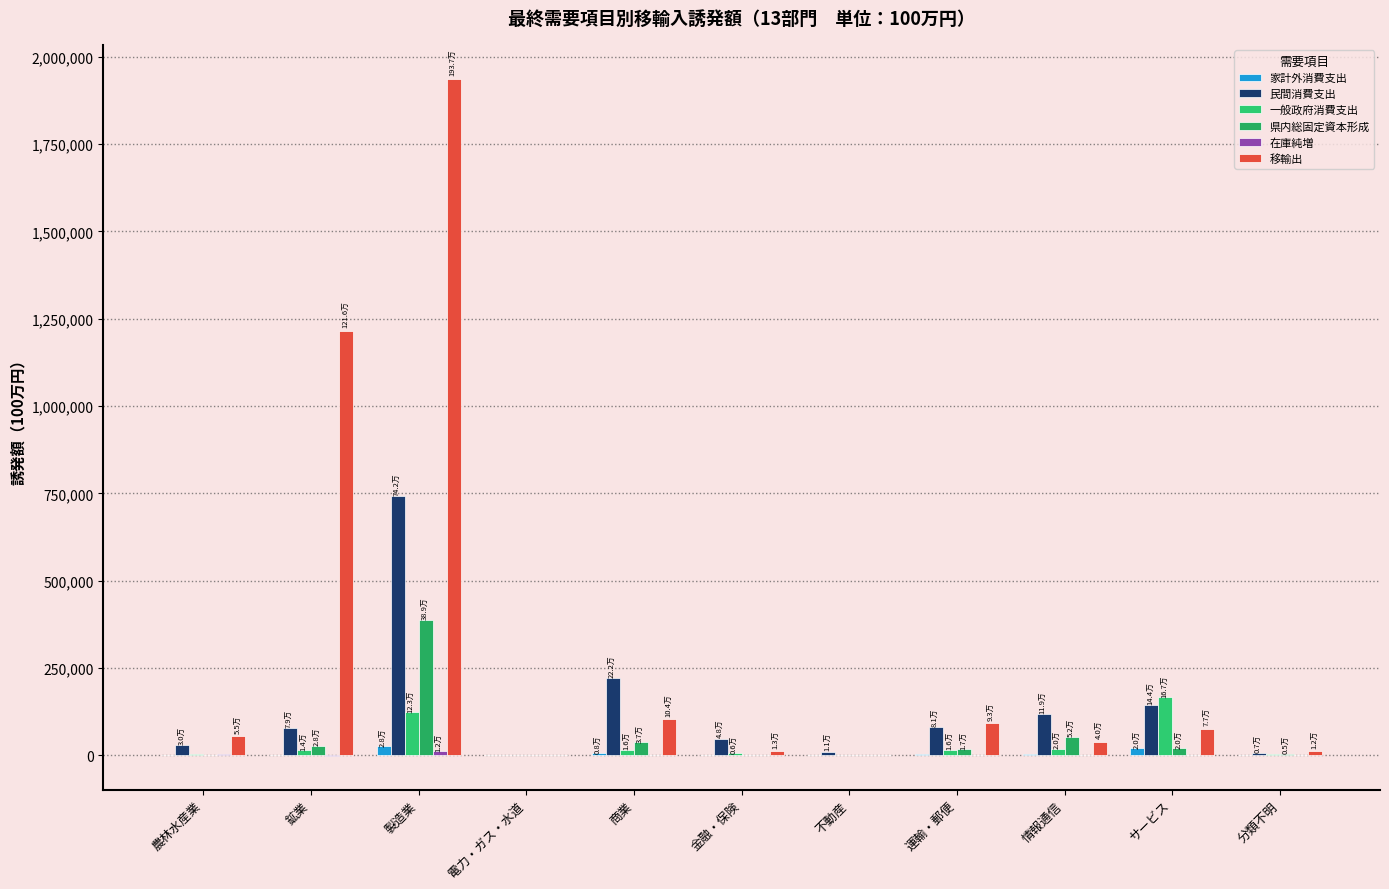

The value of 移輸出 at 電力・ガス・水道 is 1587.9. True or false?

True